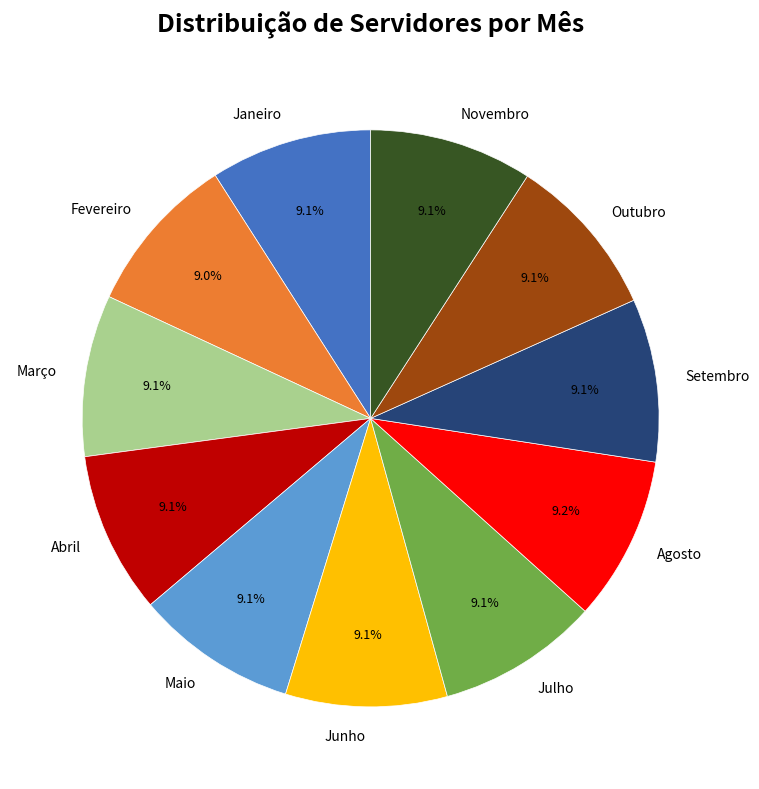

Is the sum of Novembro and Janeiro greater than half?

No